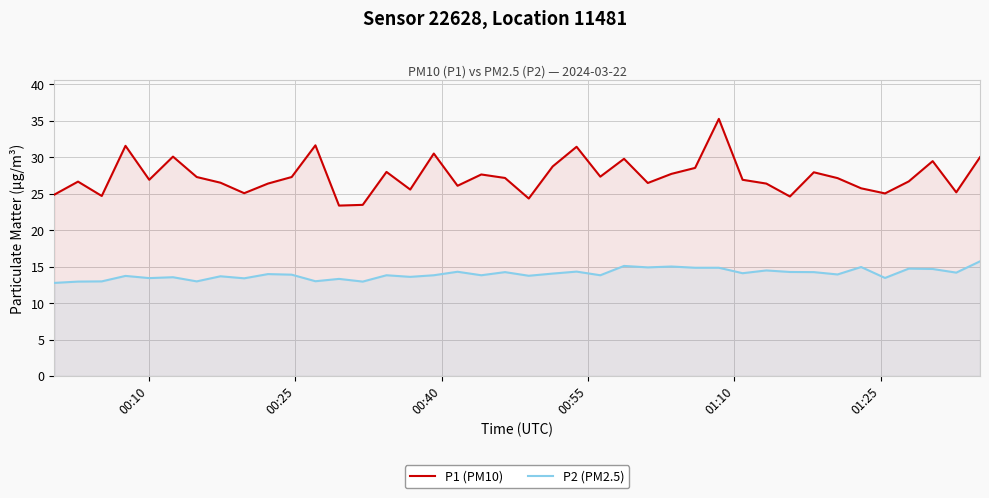

Which series has the largest total across all categories?

P1 (PM10)